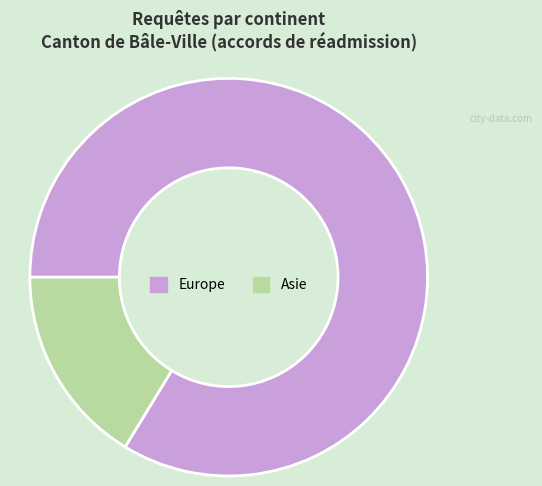

Is there any slice that represents more than half of the pie?

Yes